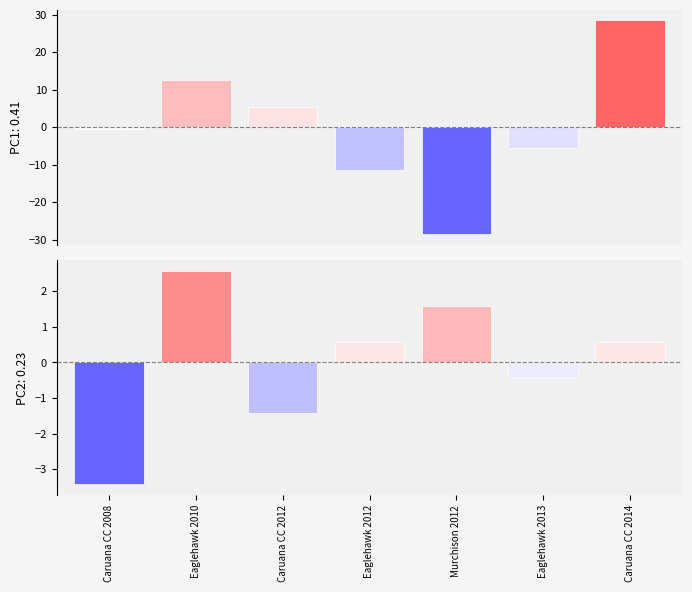

What is the label of the 5th bar from the left?

Murchison 2012